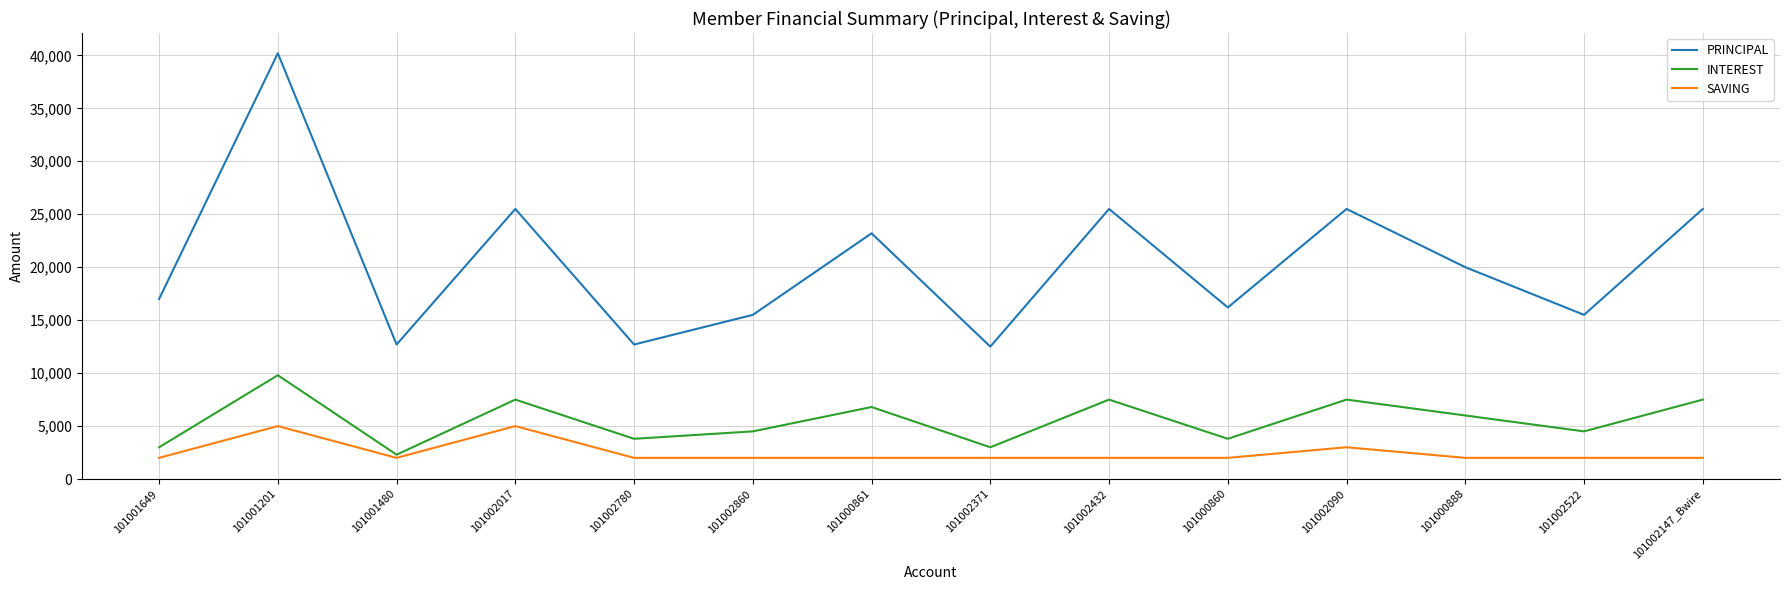

What is the difference between the second highest and second lowest values in the INTEREST series?

4500